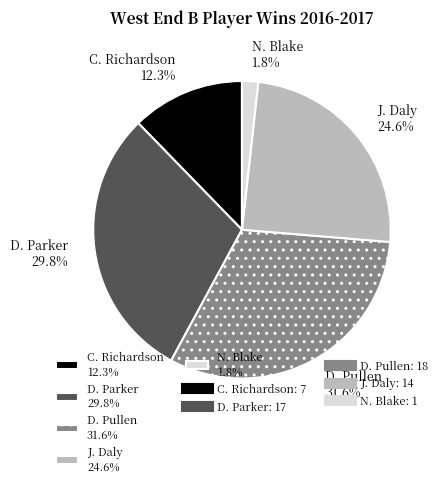

What percentage is the D. Pullen slice, to the nearest percent?

32%